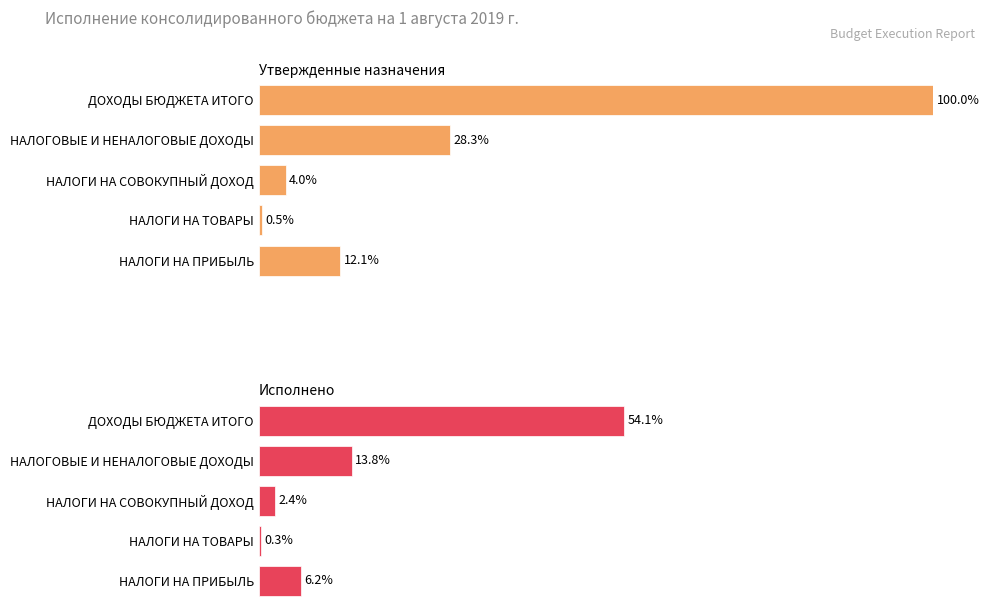

Does the chart contain stacked bars?

No